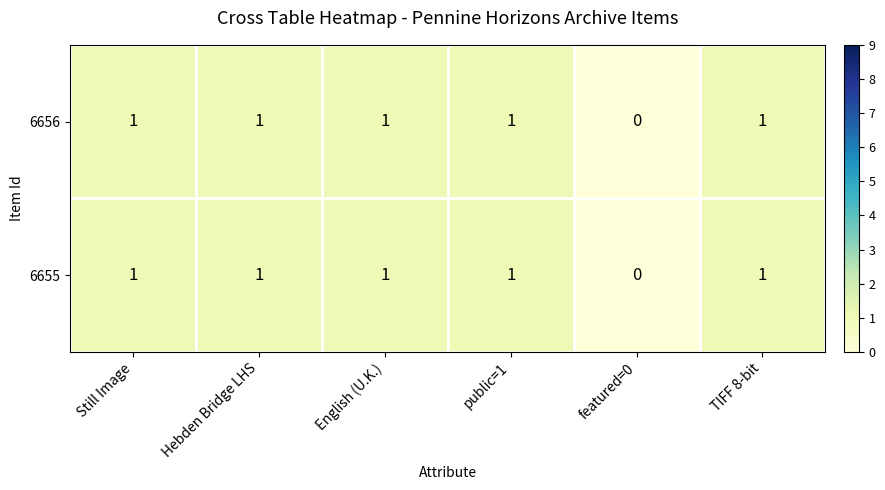

True or false: 6655 has a value of 2 at public=1.

False